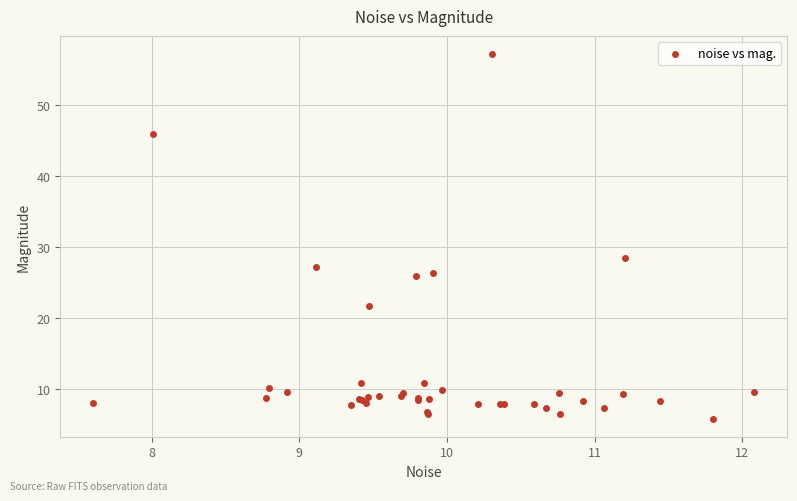

What Y value in the scatter plot is closest to 31?

28.4